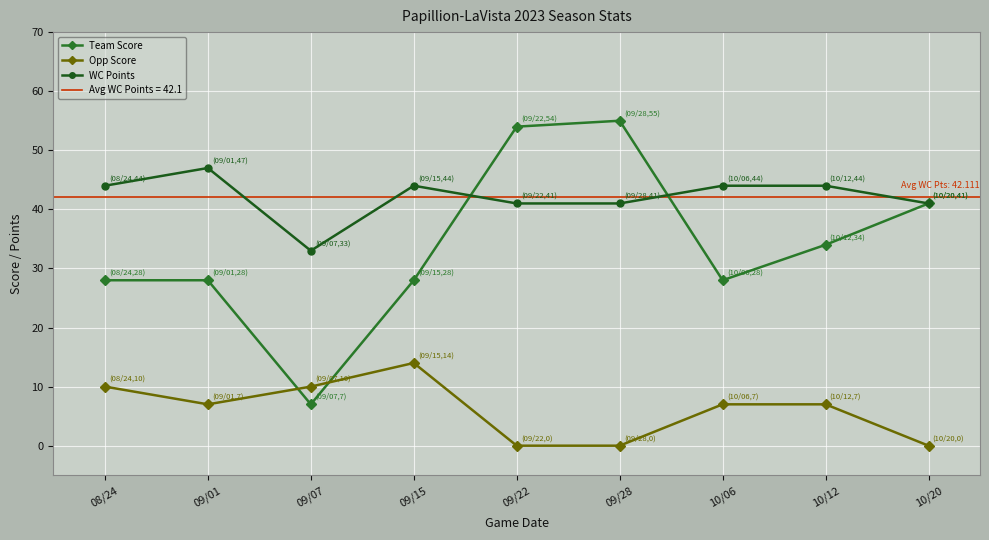

How many data points in WC Points are less than 44?

4